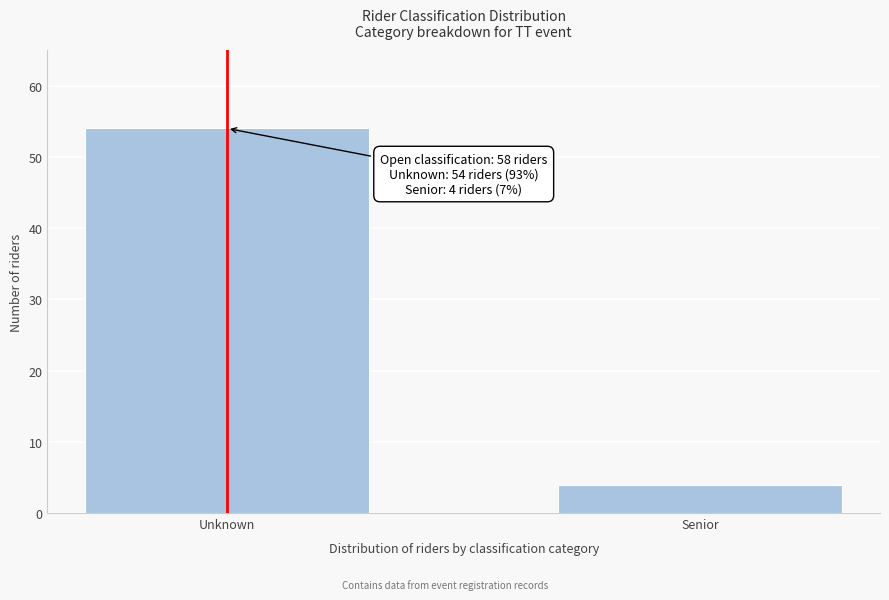

Reading left to right, list all the values displayed in this chart.

Unknown=54	Senior=4